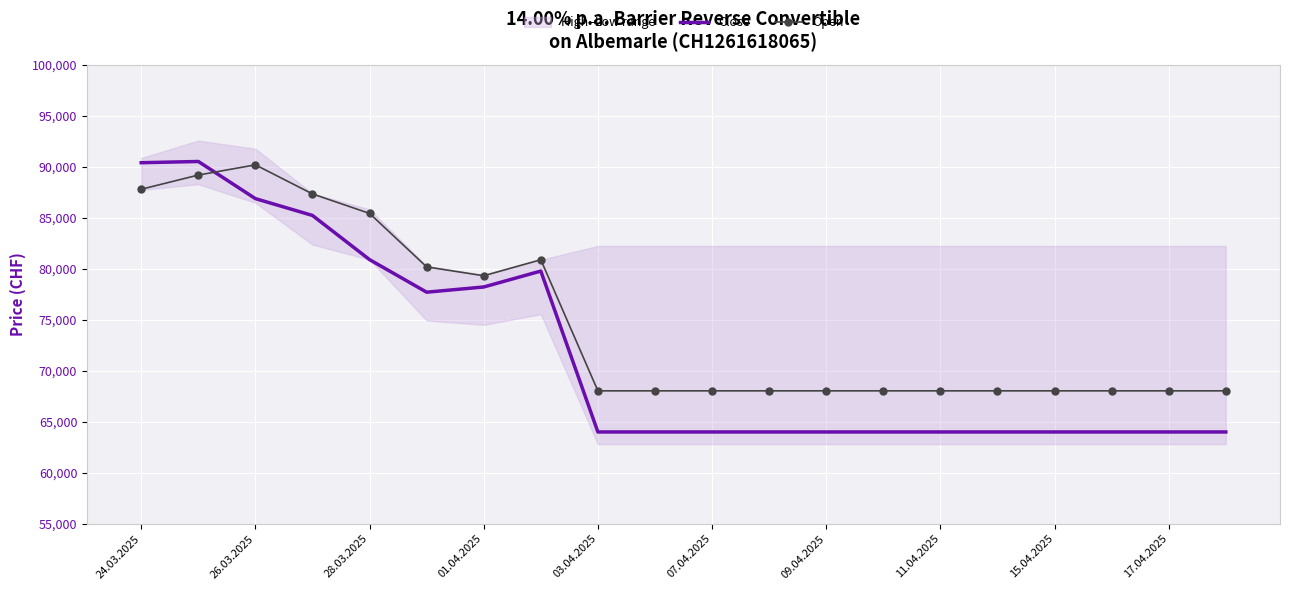

Which series has the widest spread of values?

Close